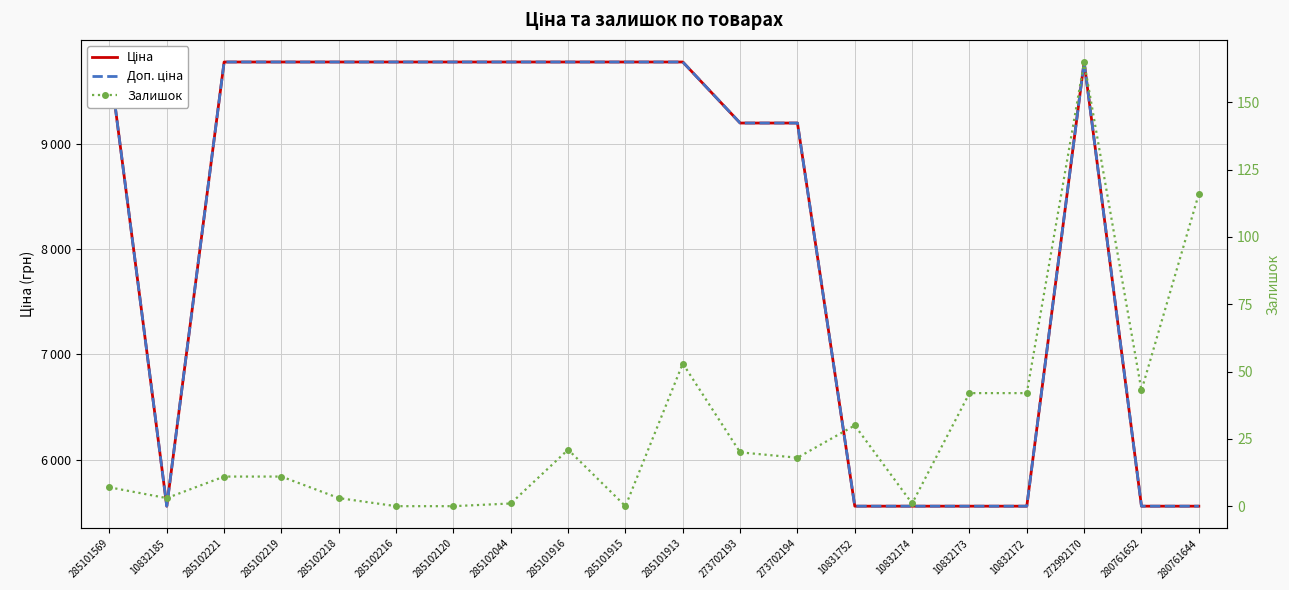

What is the greatest value displayed?

9775.5